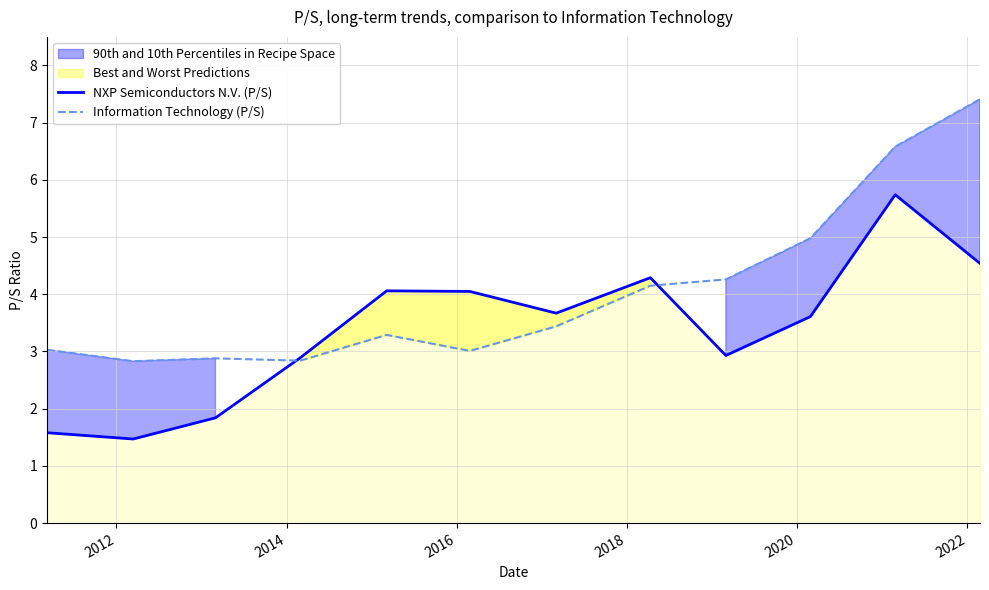

What is the highest value of the Information Technology (P/S) series?

7.4